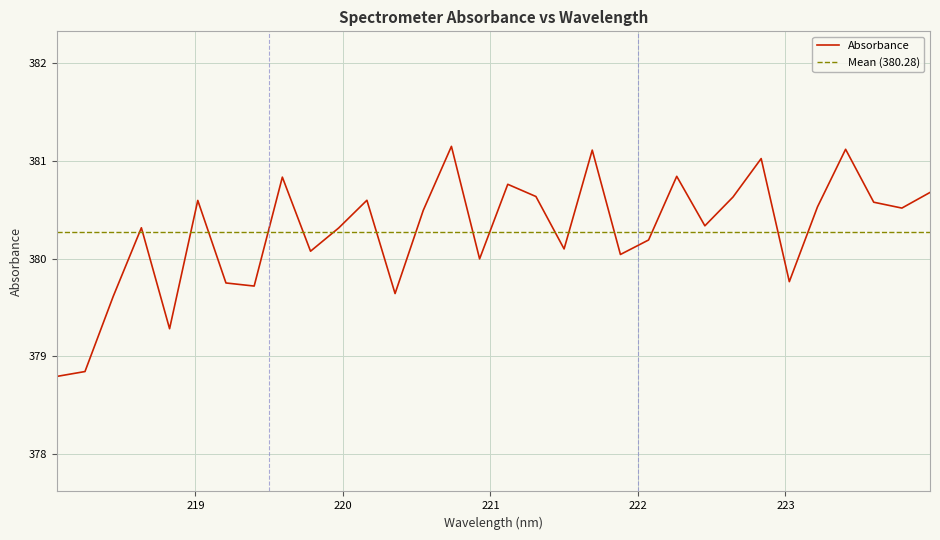

How many lines are shown in the chart?

1